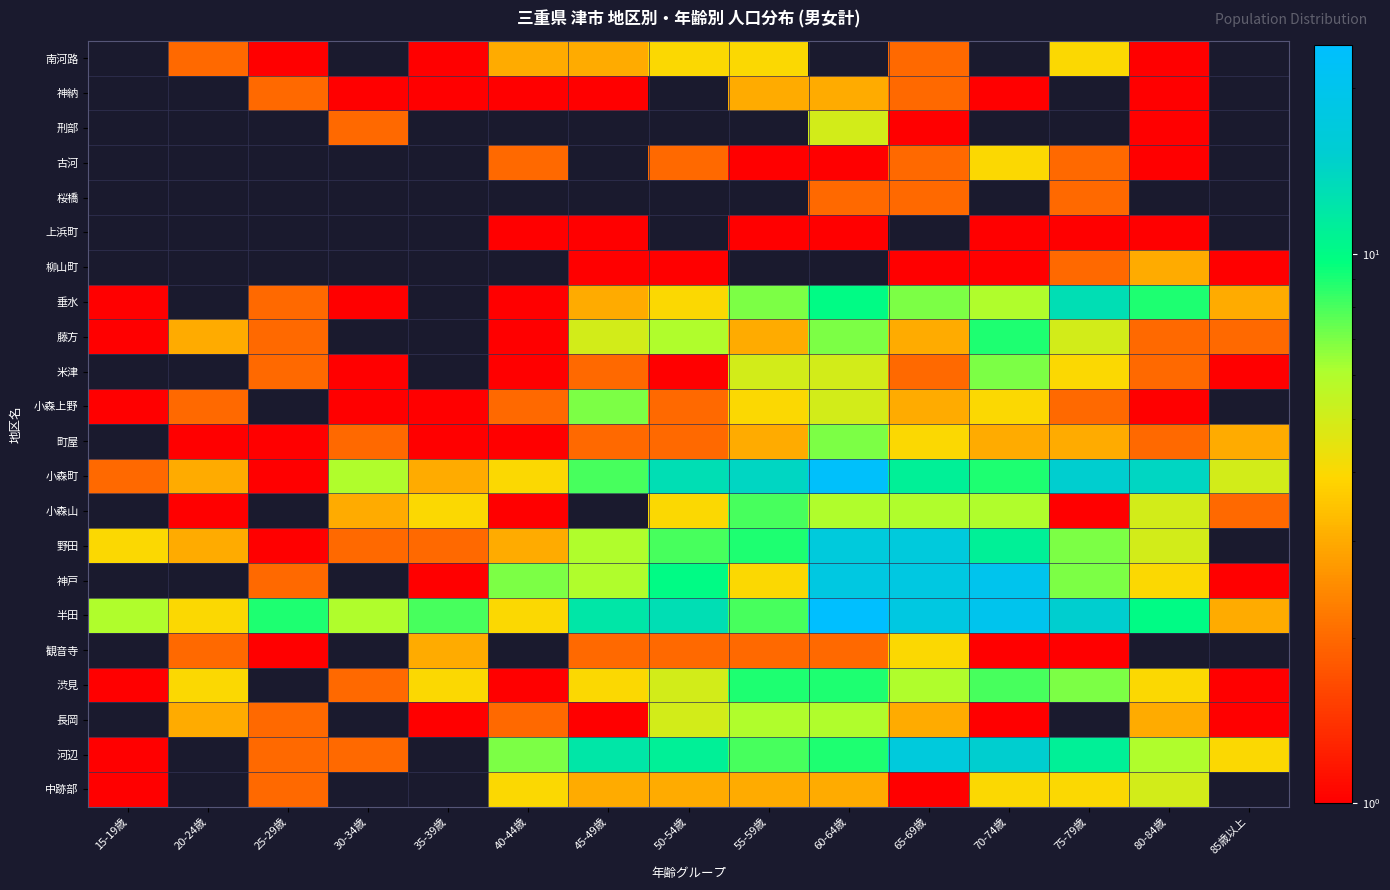

What is the minimum value shown in the chart?

1.0